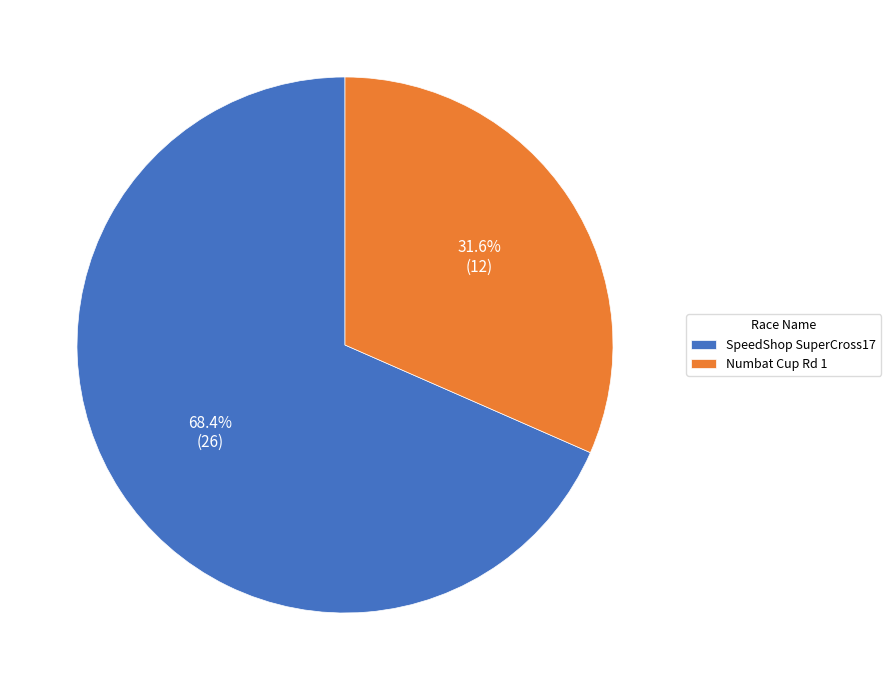

To the nearest percent, what is the average slice percentage?

50%